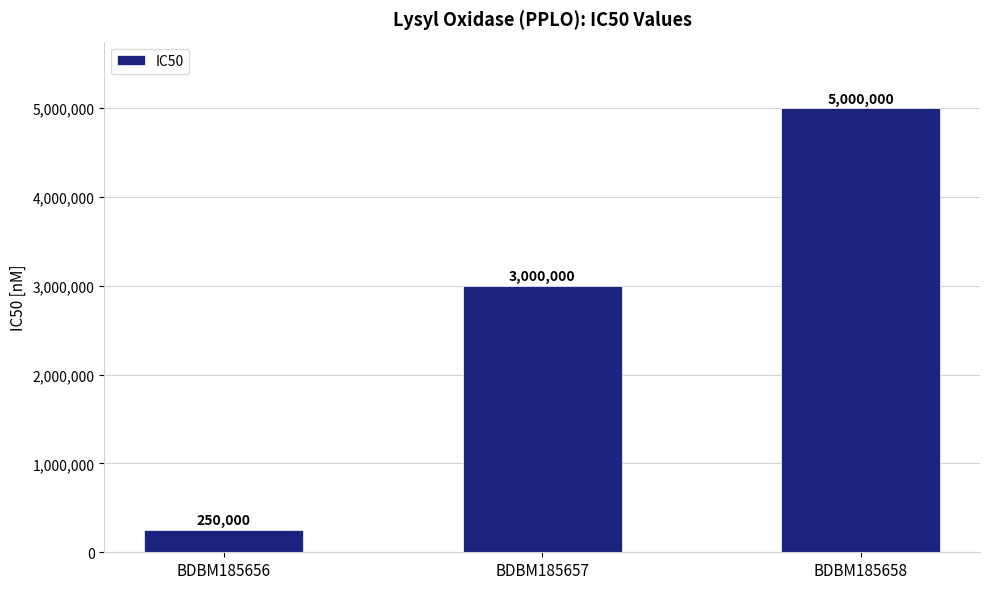

The chart shows a value of 250000 at BDBM185656. True or false?

True